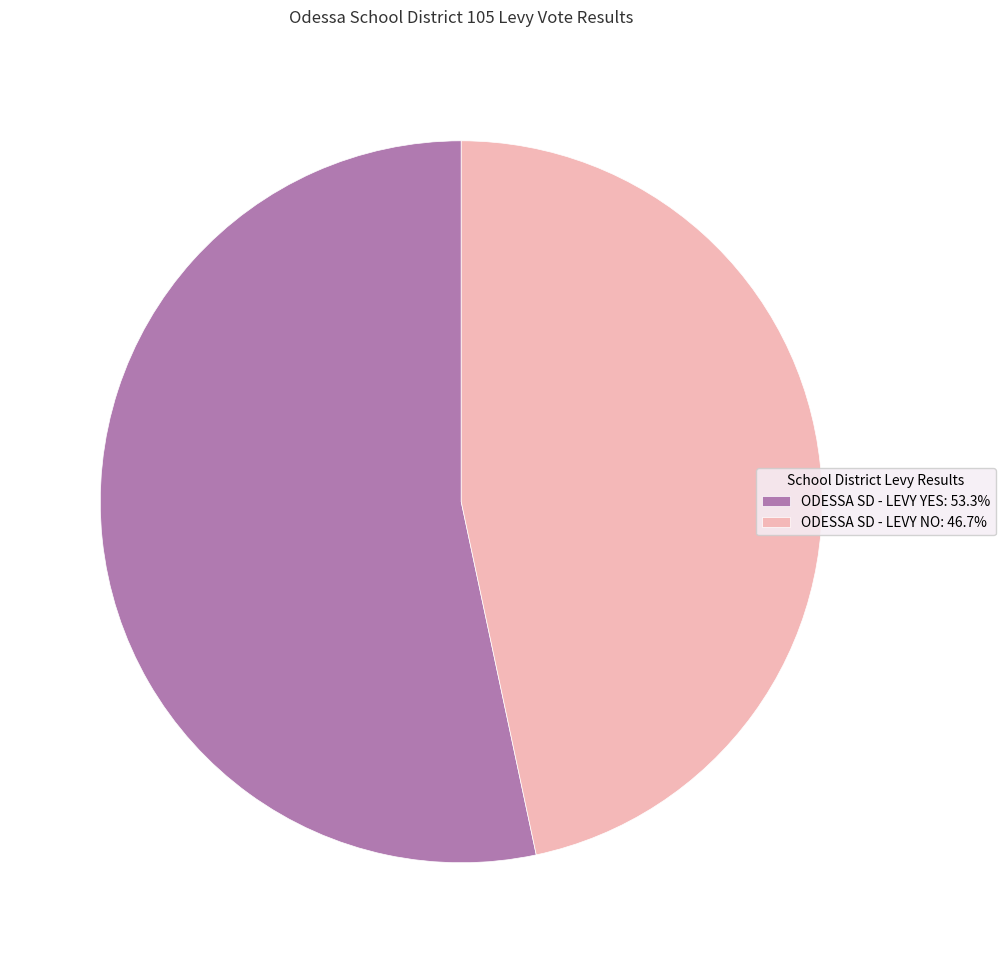

Does any single category account for the majority?

Yes